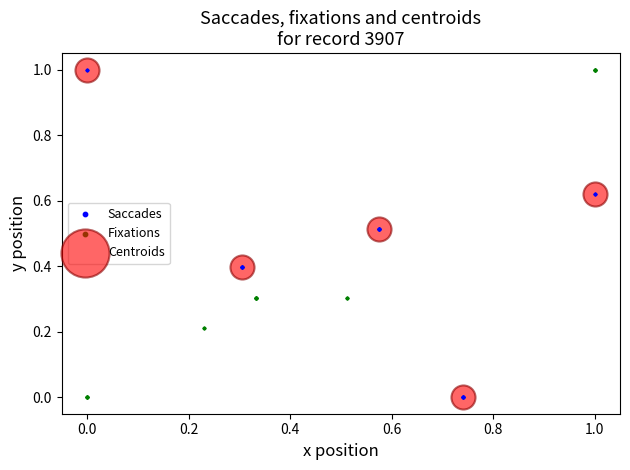

What are all the series names shown in the legend?

Saccades, Fixations, Centroids